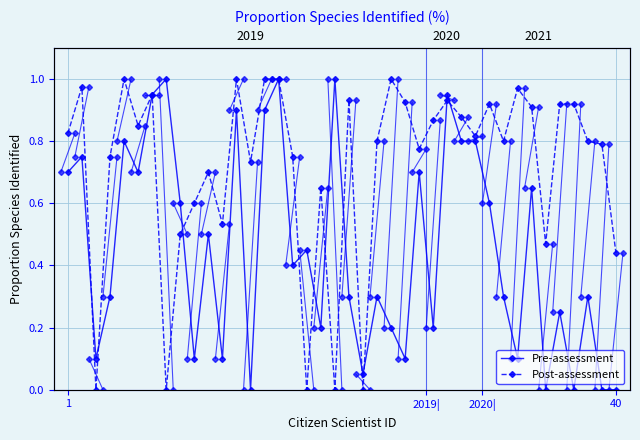

How many times do Pre-assessment and Post-assessment cross each other?

11